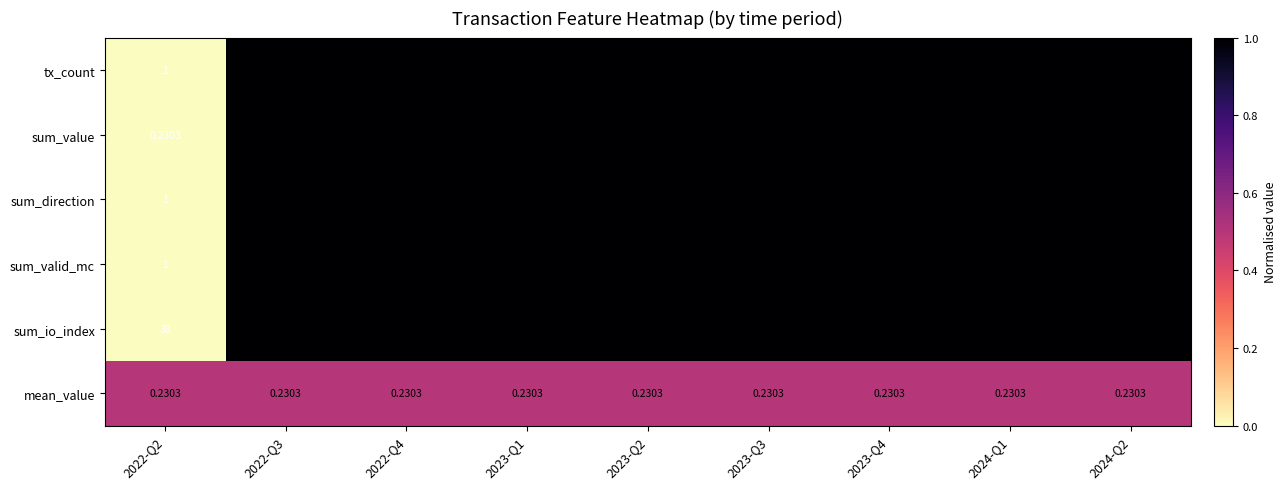

Which series has the largest total across all categories?

sum_io_index